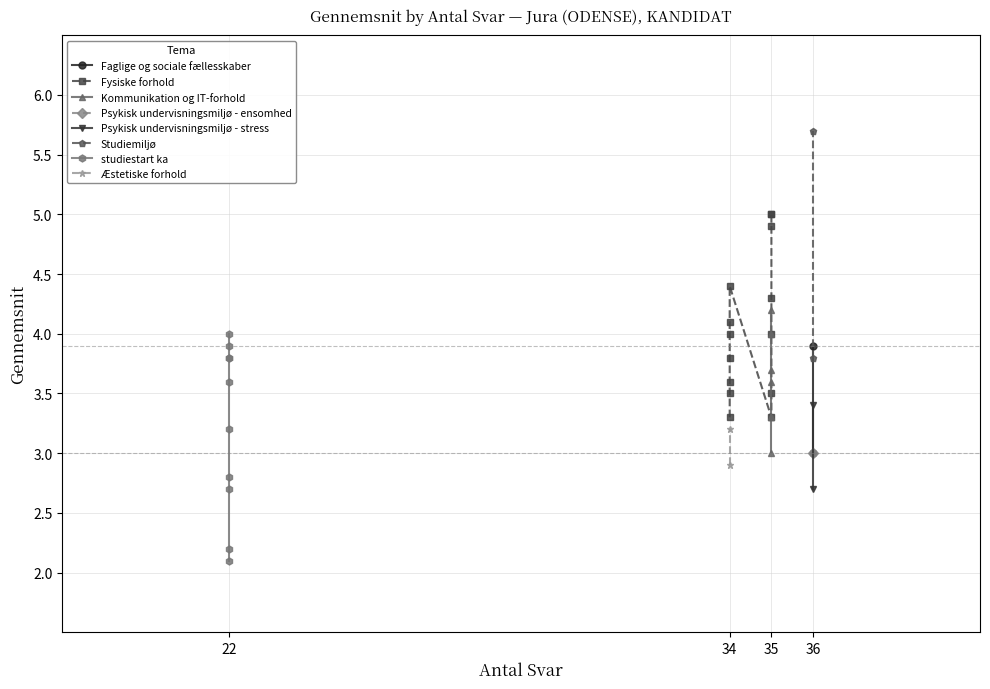

Rank the categories by value from lowest to highest.

22, 22, 36, 22, 22, 34, 36, 35, 36, 22, 34, 34, 35, 35, 35, 36, 34, 35, 34, 35, 22, 35, 34, 36, 22, 22, 36, 22, 34, 35, 35, 22, 34, 35, 35, 34, 35, 35, 35, 36